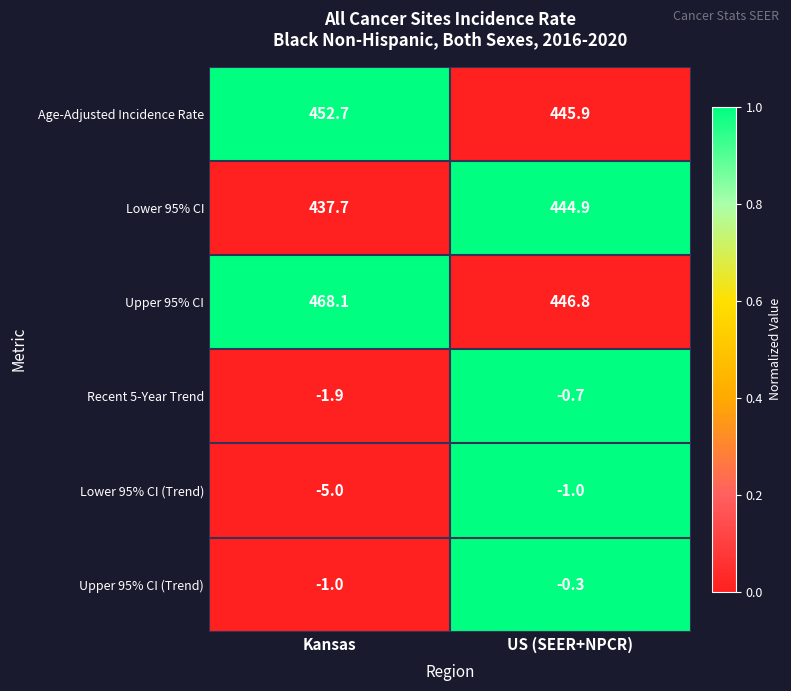

Which series has the largest total across all categories?

Upper 95% CI